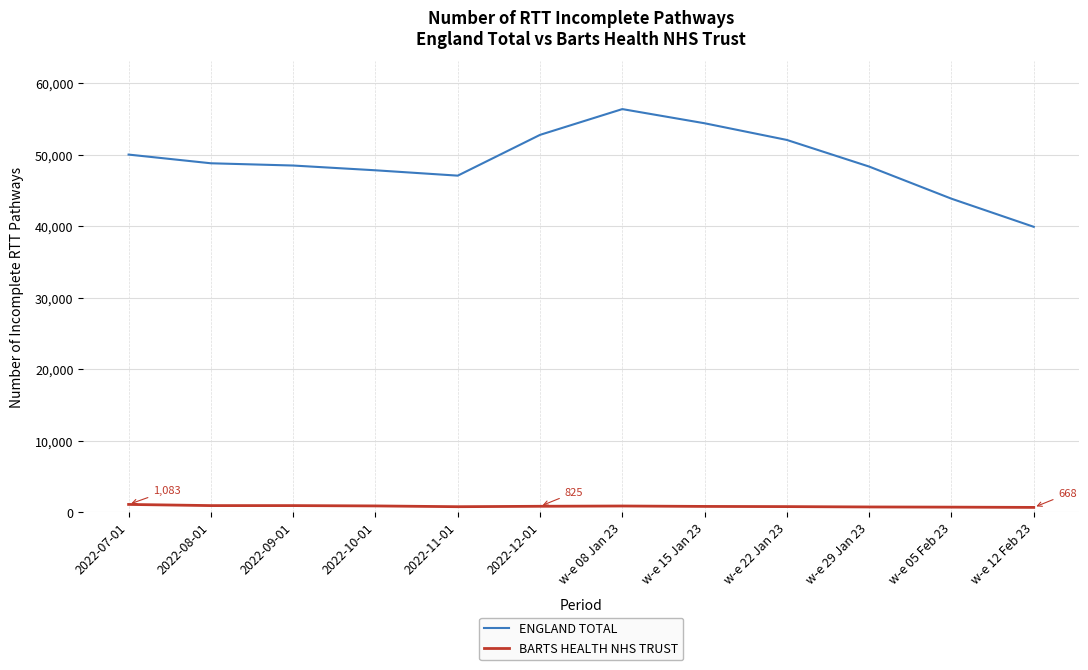

List the series in order of their overall mean, highest first.

ENGLAND TOTAL, BARTS HEALTH NHS TRUST